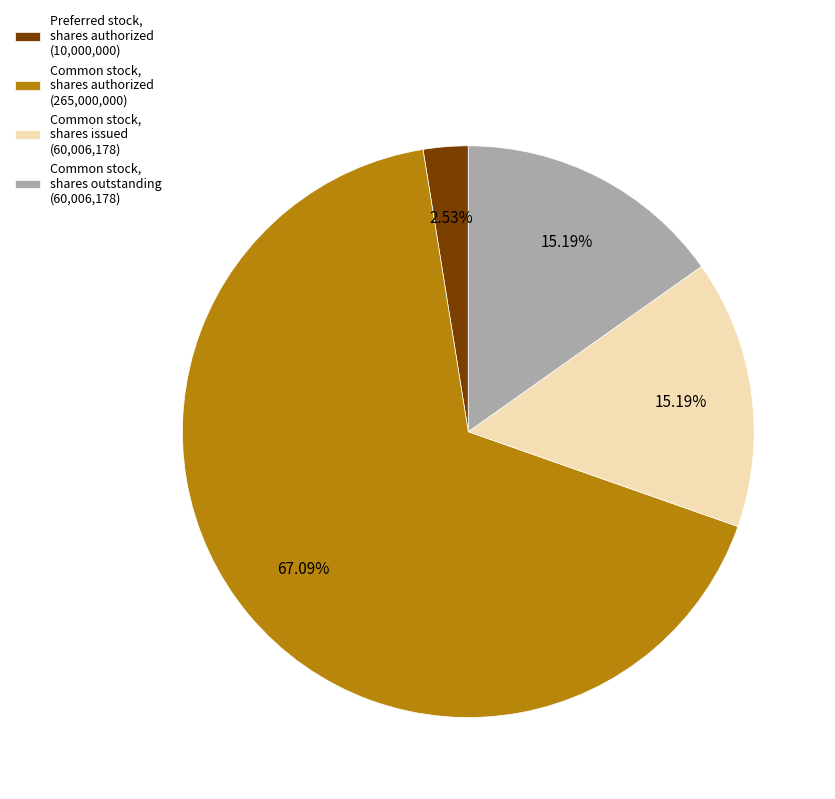

To the nearest percent, what percentage of the pie is Common stock, shares authorized?

67%